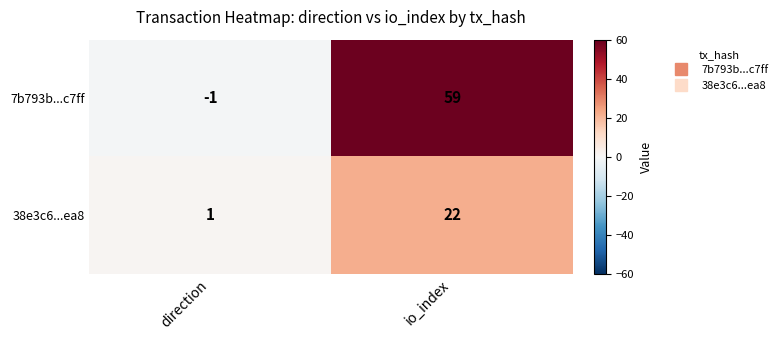

At which label is 7b793b...c7ff closest to 29?

direction